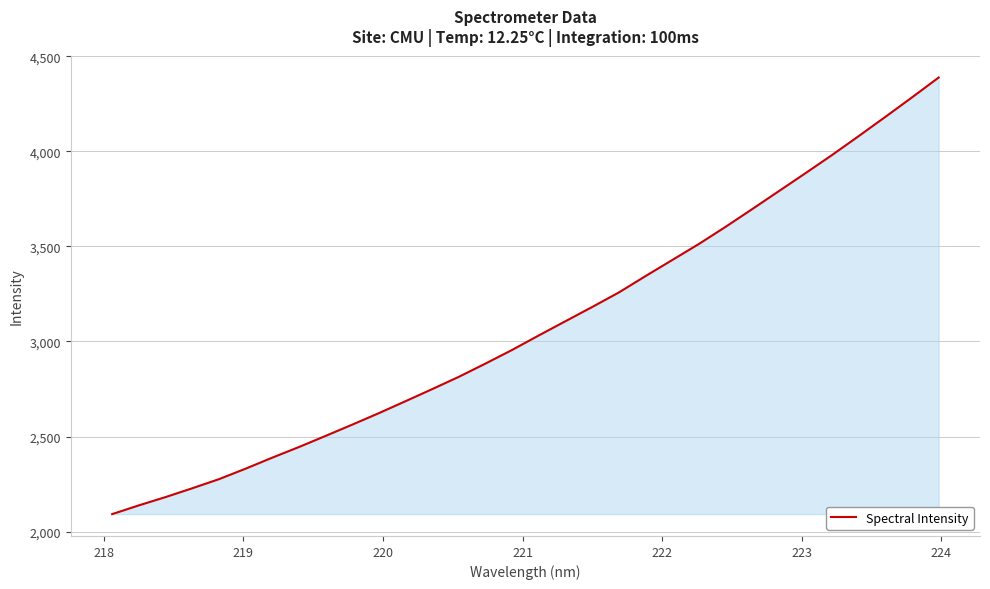

What is the smallest value displayed?

2091.8